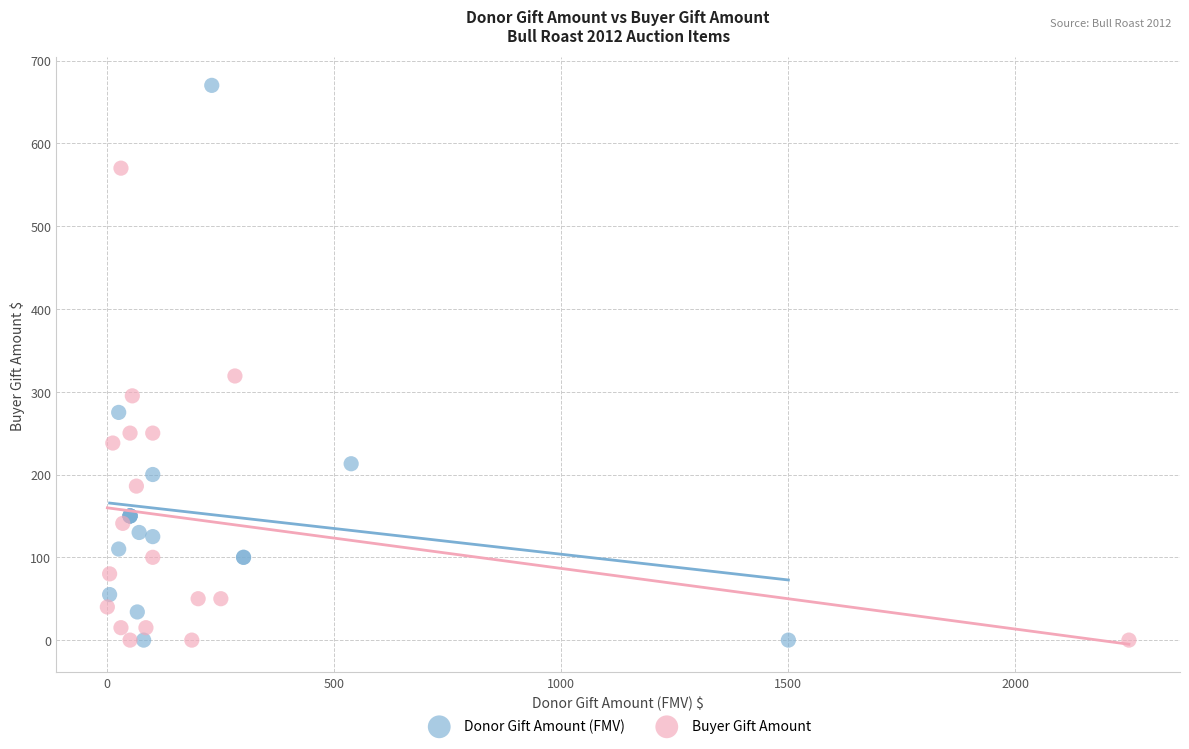

Which series has the widest spread of Y values?

Donor Gift Amount (FMV)